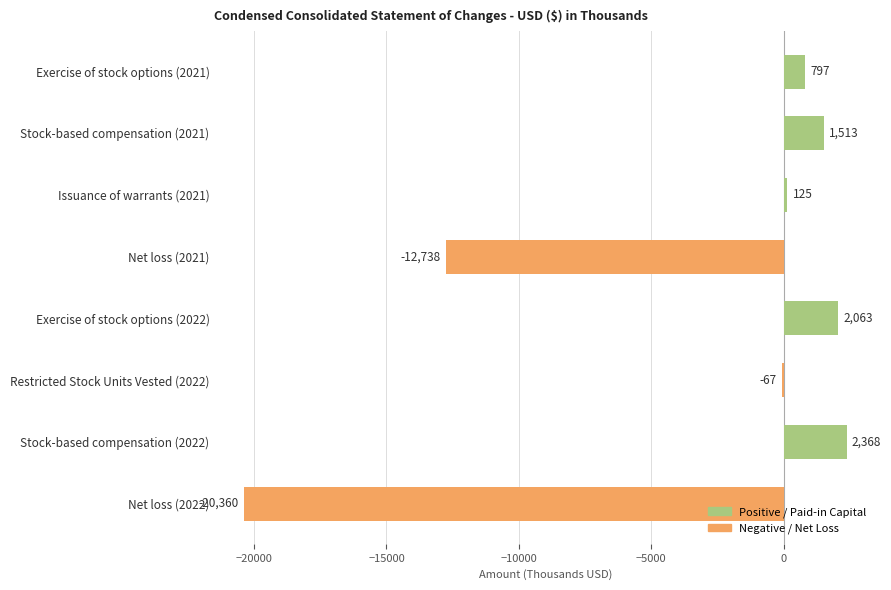

Are the bars horizontal?

Yes